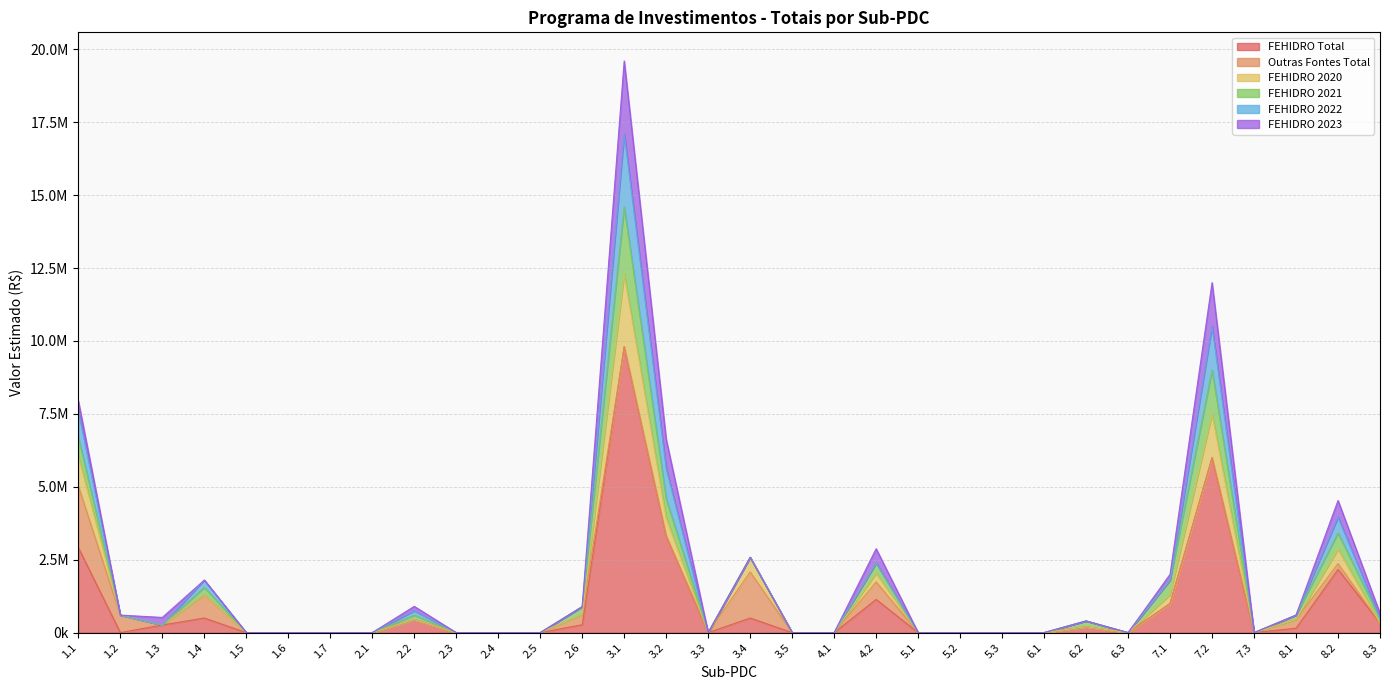

The FEHIDRO Total series shows 707957 at 3.4. True or false?

False